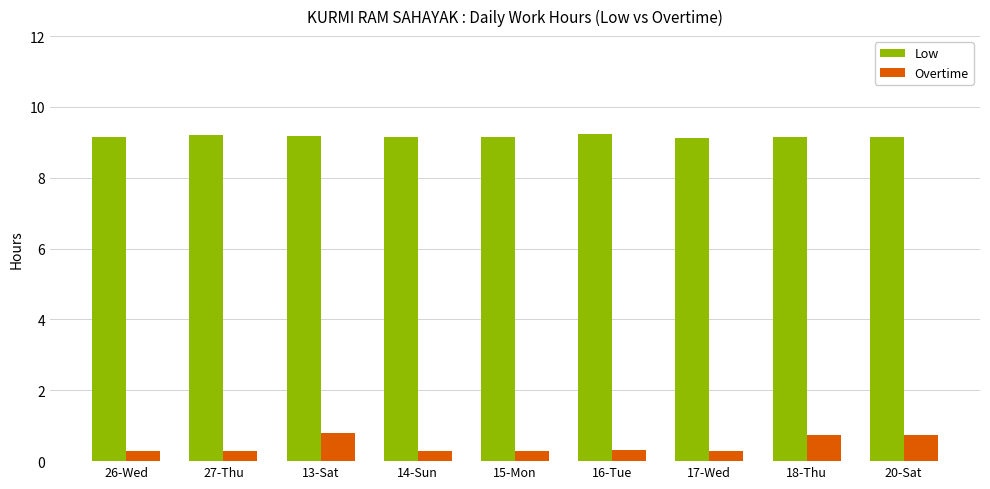

At how many categories does at least one series exceed 6?

9